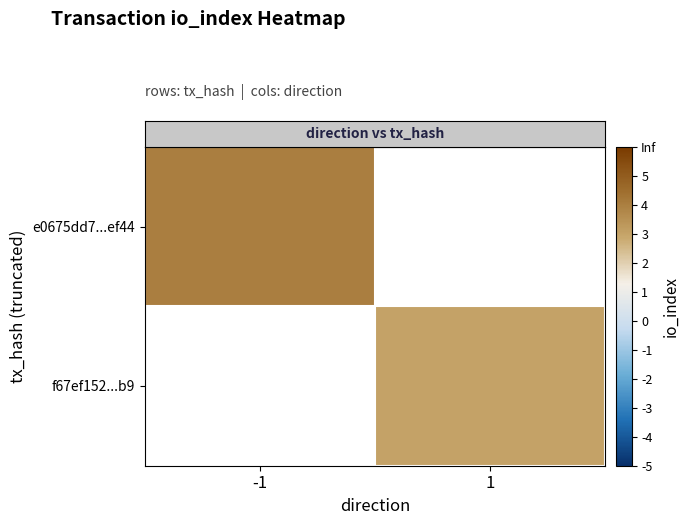

Is it true that row_0 equals 4.0 at -1?

True